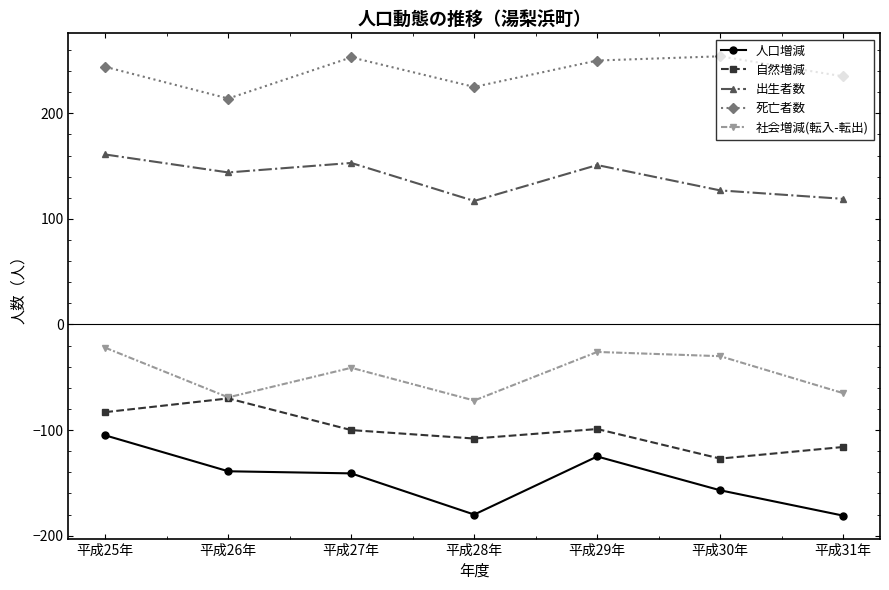

Rank the series by their maximum value, from lowest to highest.

人口増減, 自然増減, 社会増減(転入-転出), 出生者数, 死亡者数